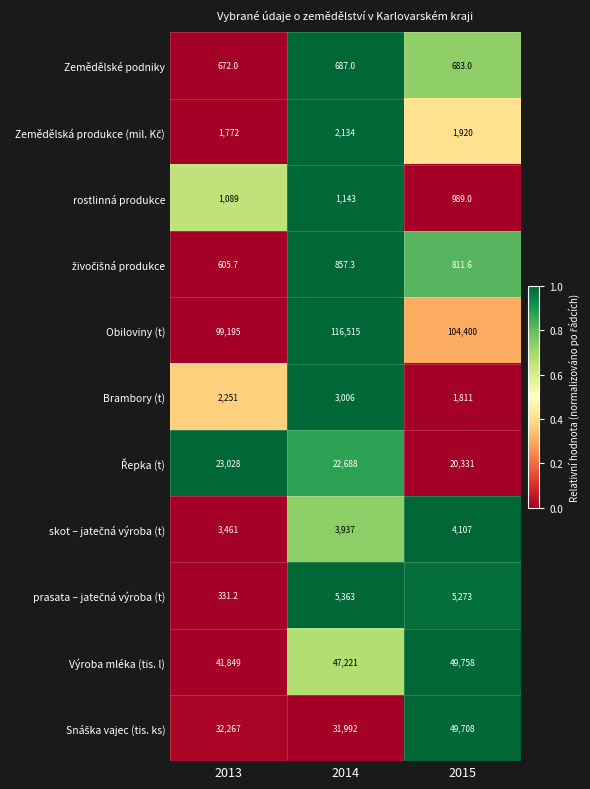

The Obiloviny (t) series shows 104400.0 at 2015. True or false?

True